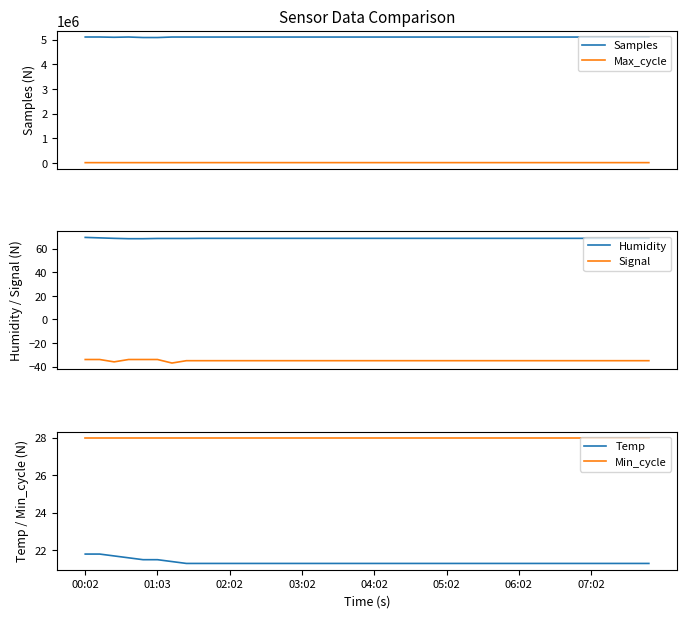

How many data points in Samples are above 5105222?

5